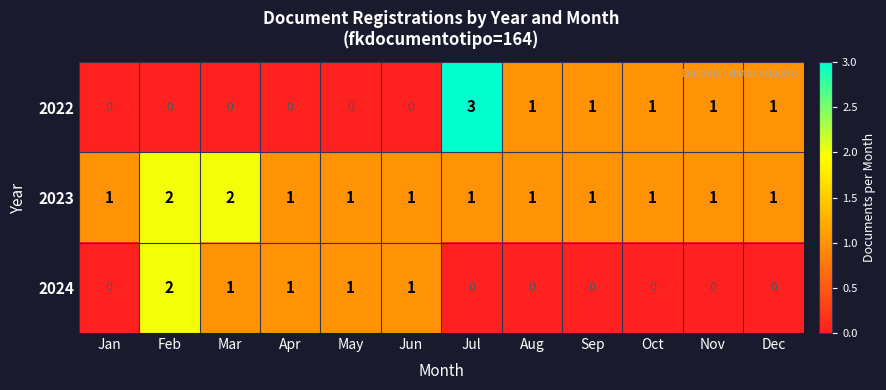

What is the difference between the maximum and second lowest values in the 2022 series?

3